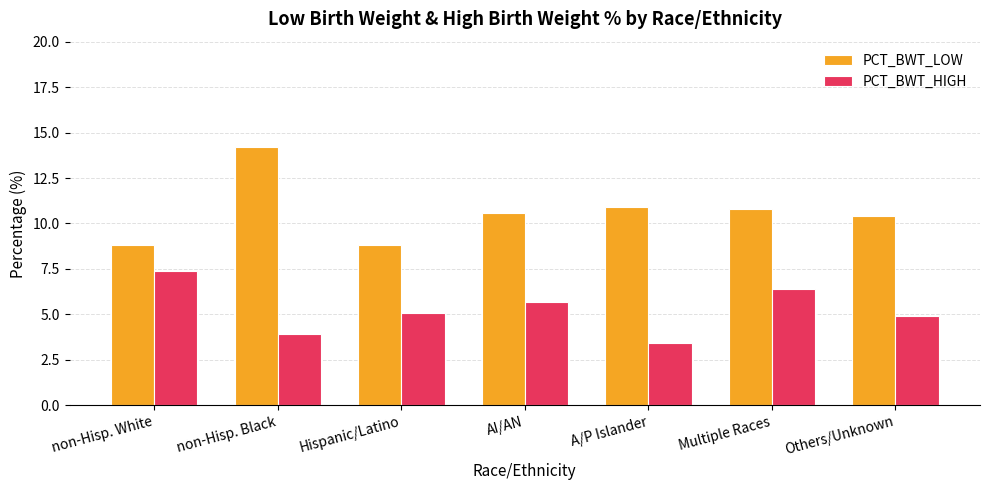

What is the minimum value for PCT_BWT_HIGH?

3.4